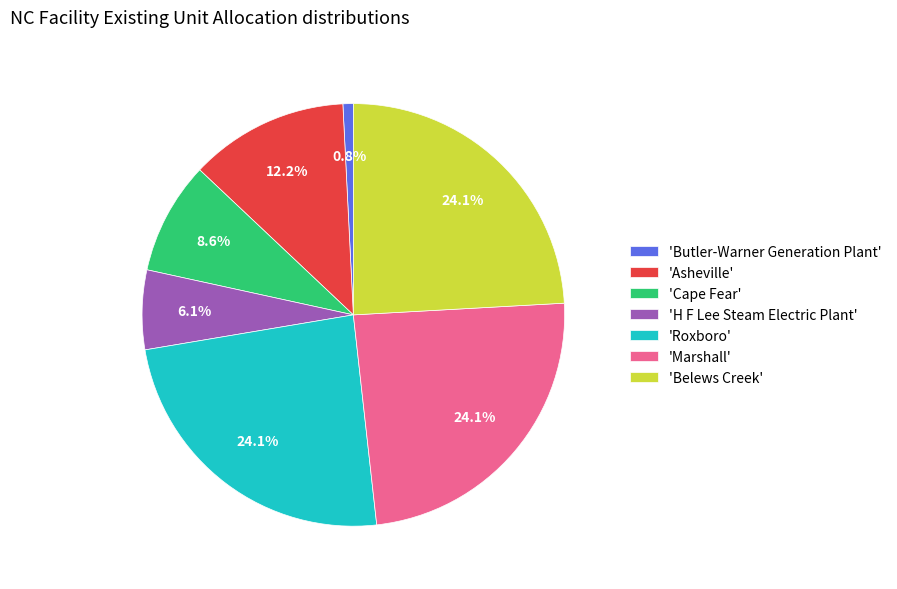

To the nearest percent, what is the average slice percentage?

14%